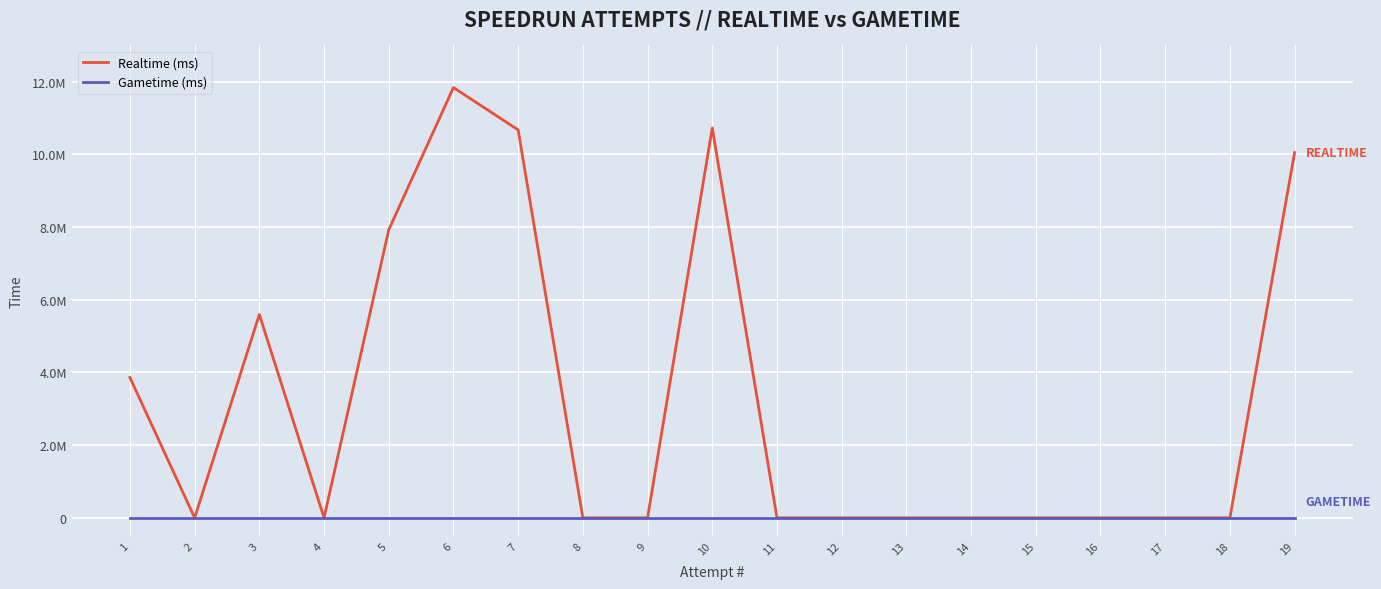

Reading left to right, transcribe all the data shown in this chart.

Realtime (ms): 3860145	0	5596385	0	7926379	11841646	10675945	0	0	10728726	0	0	0	0	0	0	0	0	10050611
Gametime (ms): 0	0	0	0	0	0	0	0	0	0	0	0	0	0	0	0	0	0	0